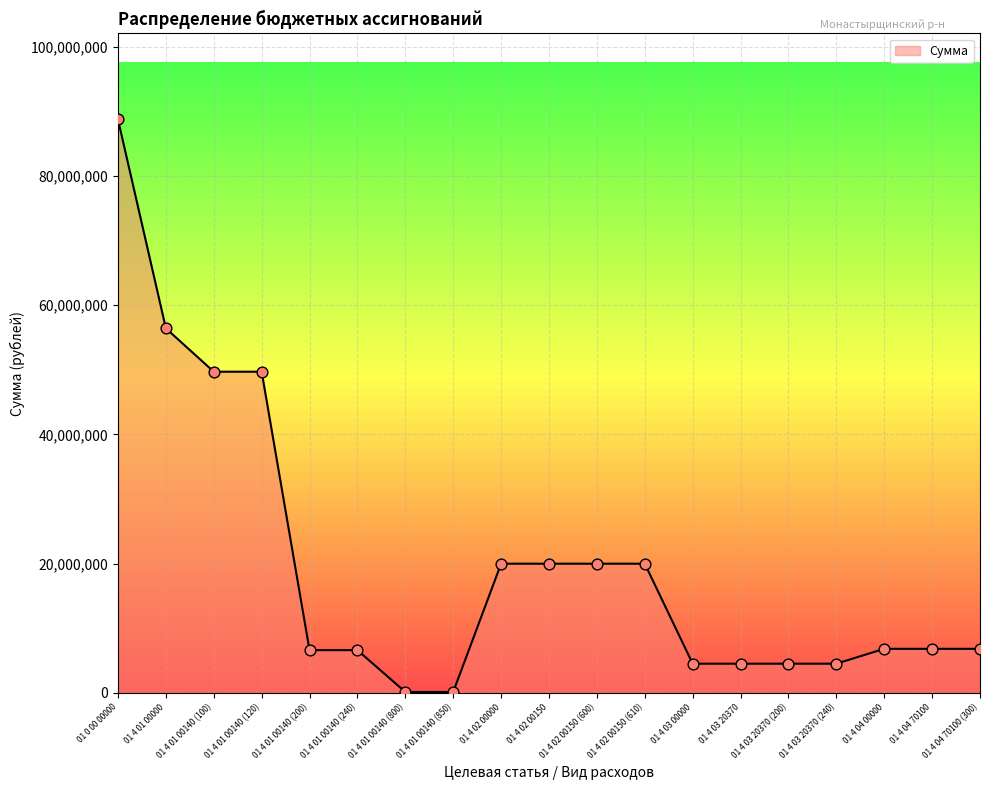

Between 01 4 01 00140 (800) and 01 4 01 00000, which is larger?

01 4 01 00000